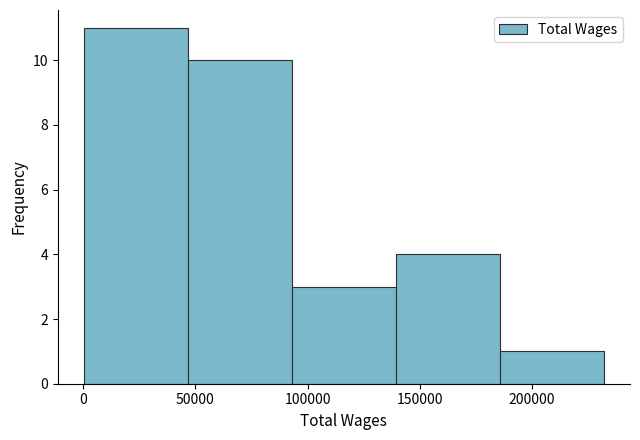

Which range on the x-axis has the tallest bar?

0 to 45000